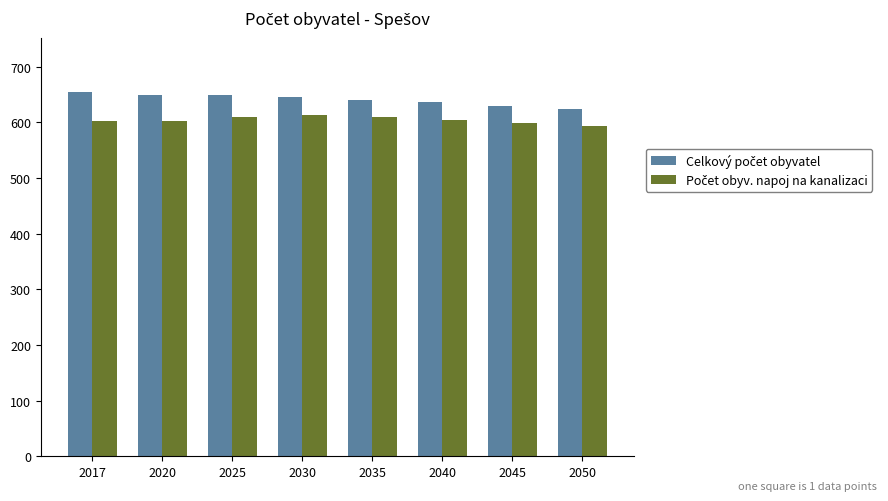

What is the maximum value shown in the chart?

654